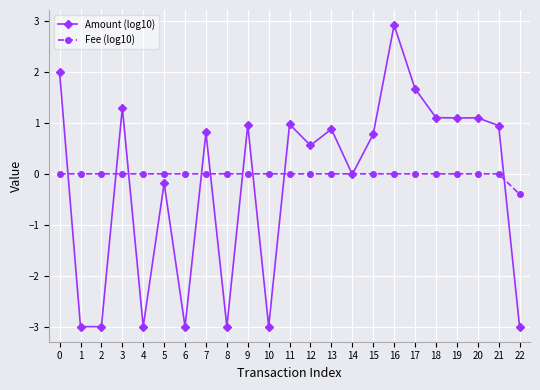

The Amount (log10) series shows 0.8 at 7. True or false?

True